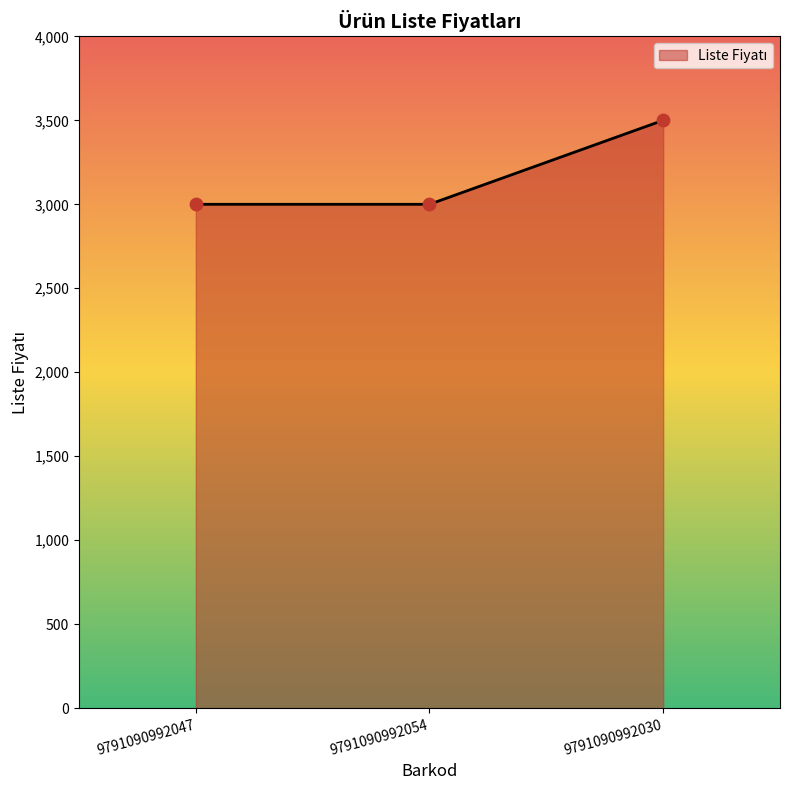

What is the change in value from 9791090992054 to 9791090992030?

+500